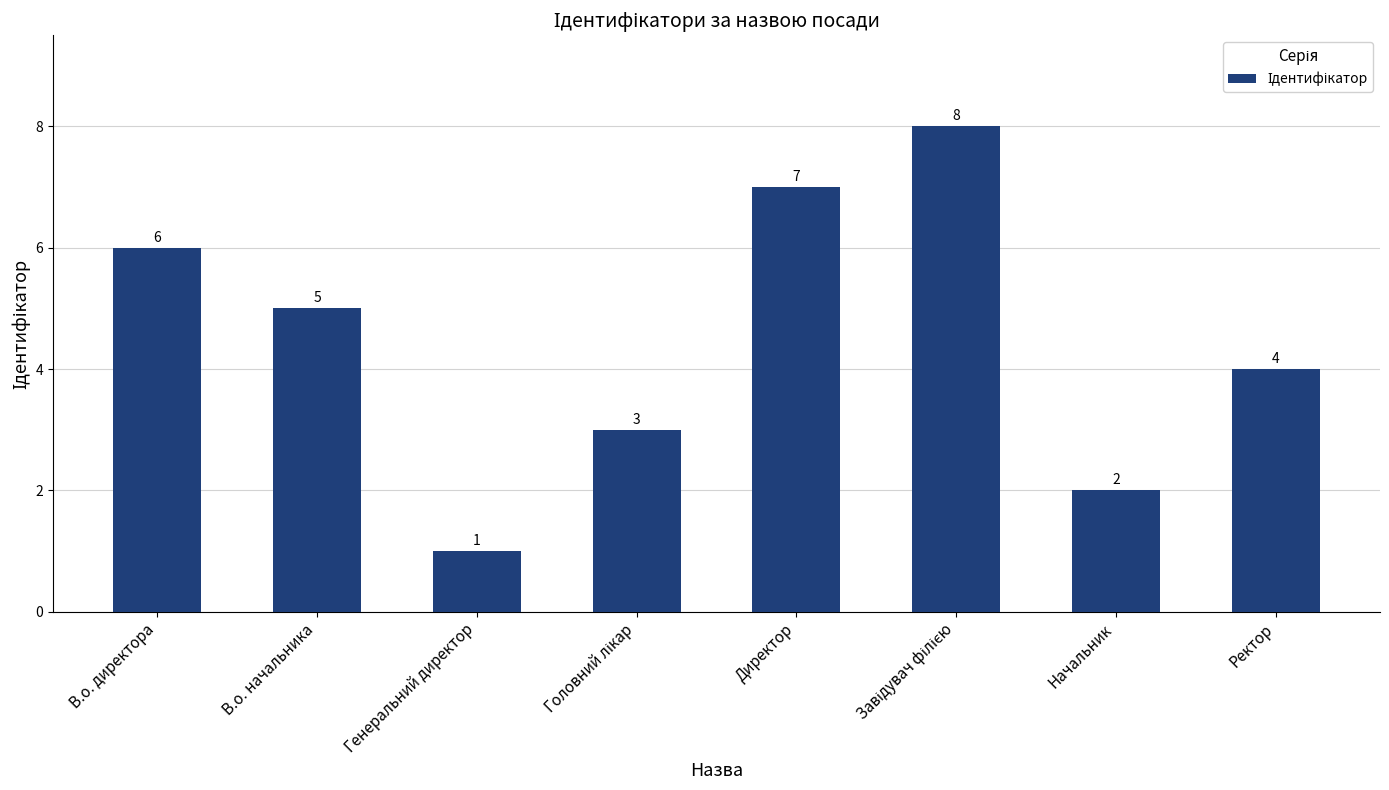

What is the difference between the maximum and second lowest values?

6